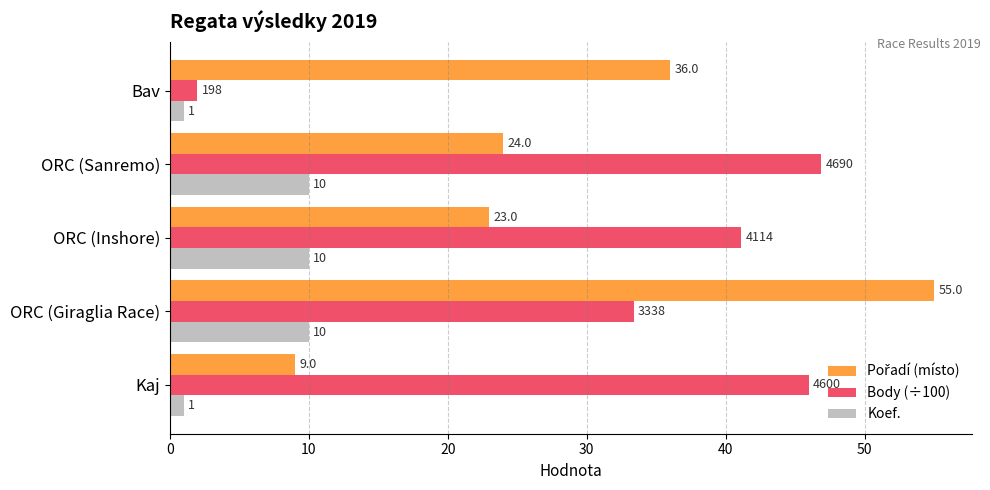

What is the difference between the maximum and minimum values in the Koef. series?

9.0